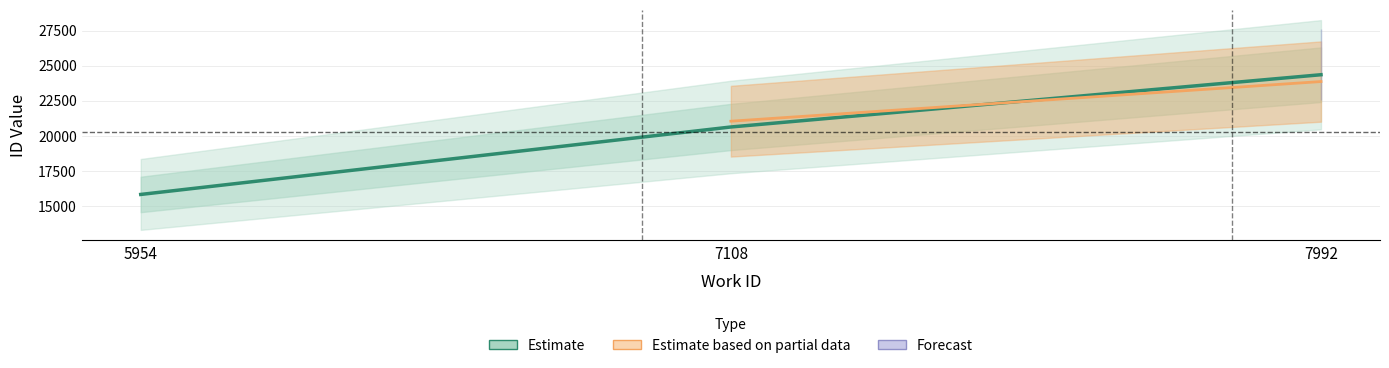

What is the ratio of the value at 7108 to the value at 7992?

0.8